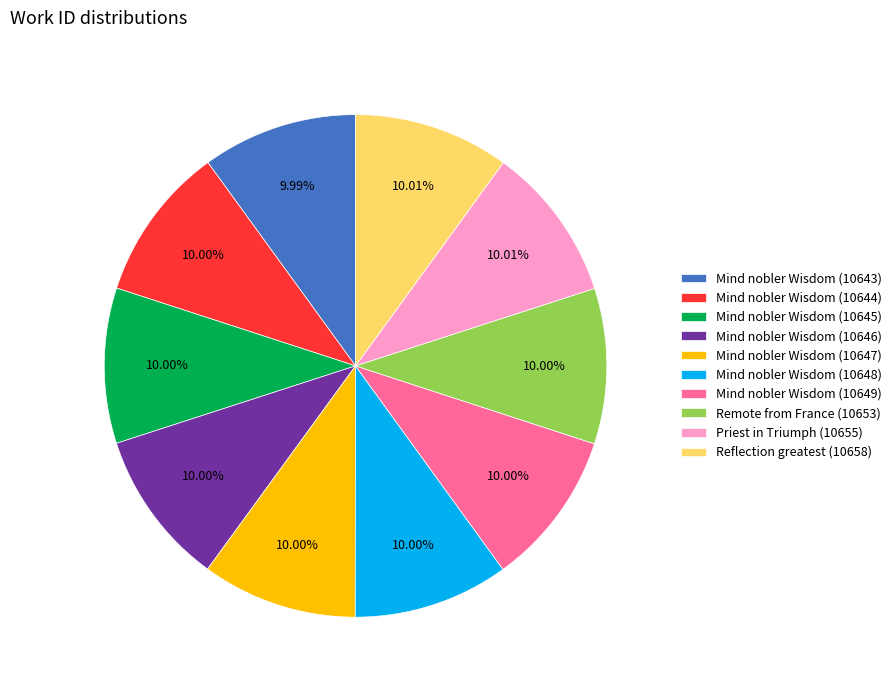

How many segments does this pie chart have?

10